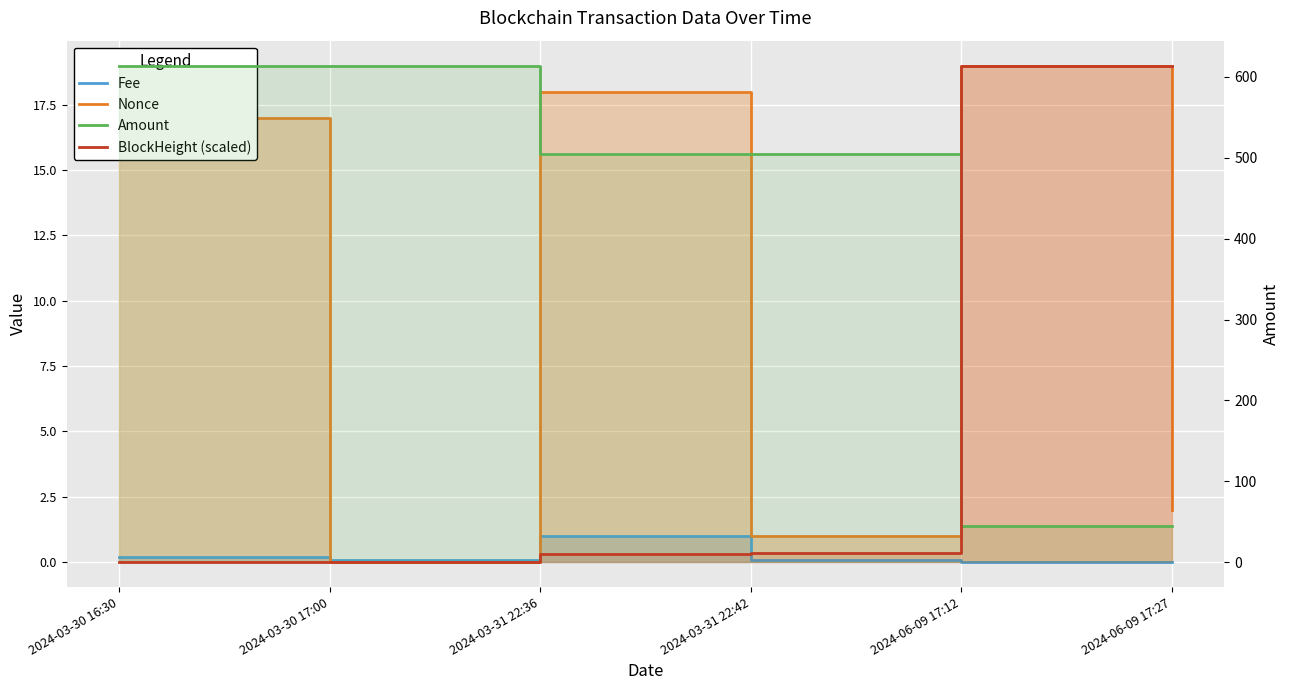

Between 2024-03-31 22:42 and 2024-06-09 17:27, which series saw the biggest shift?

BlockHeight (scaled)